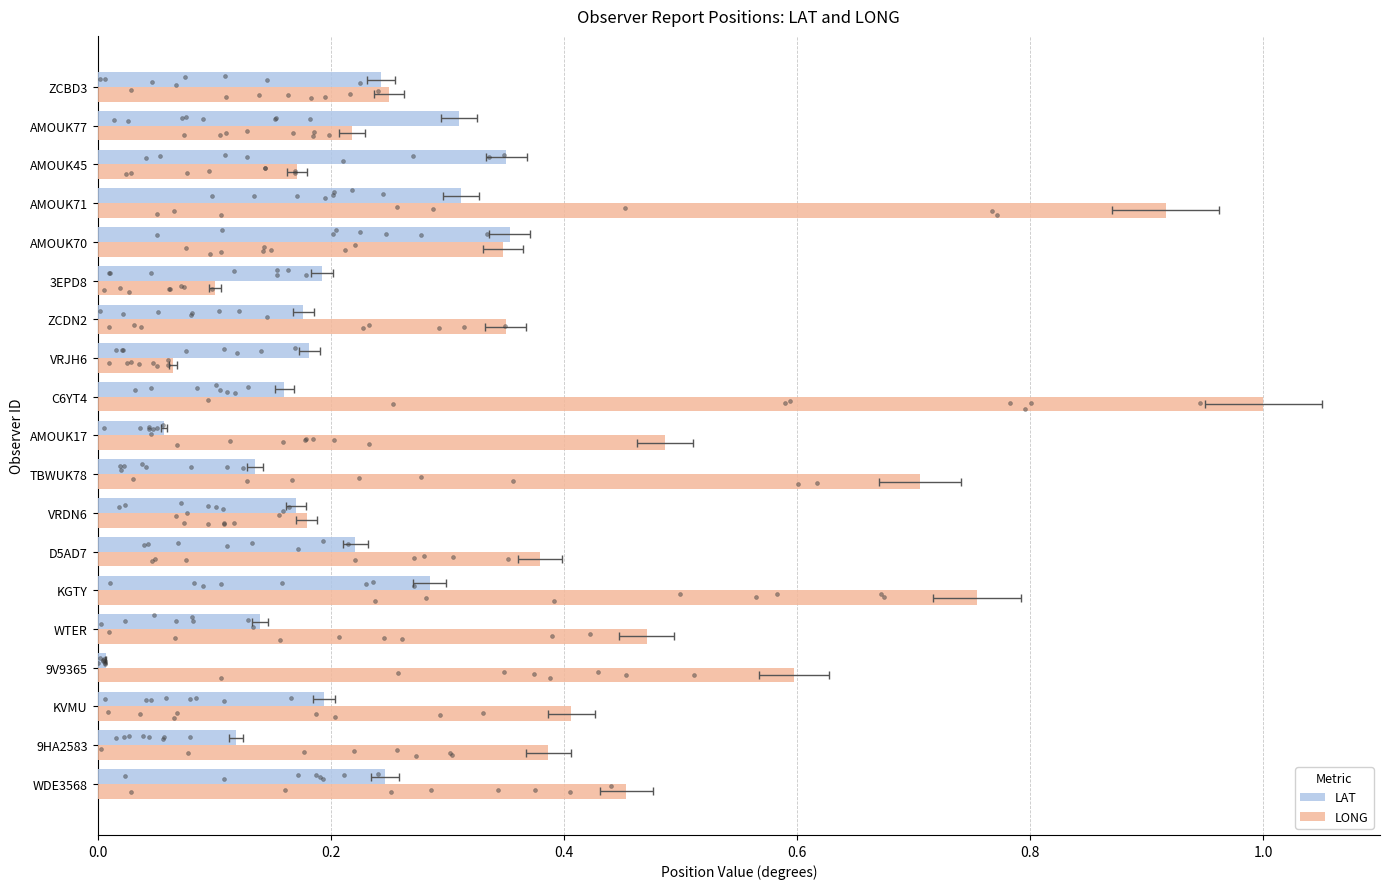

Which series has the largest Y range (max minus min)?

LONG